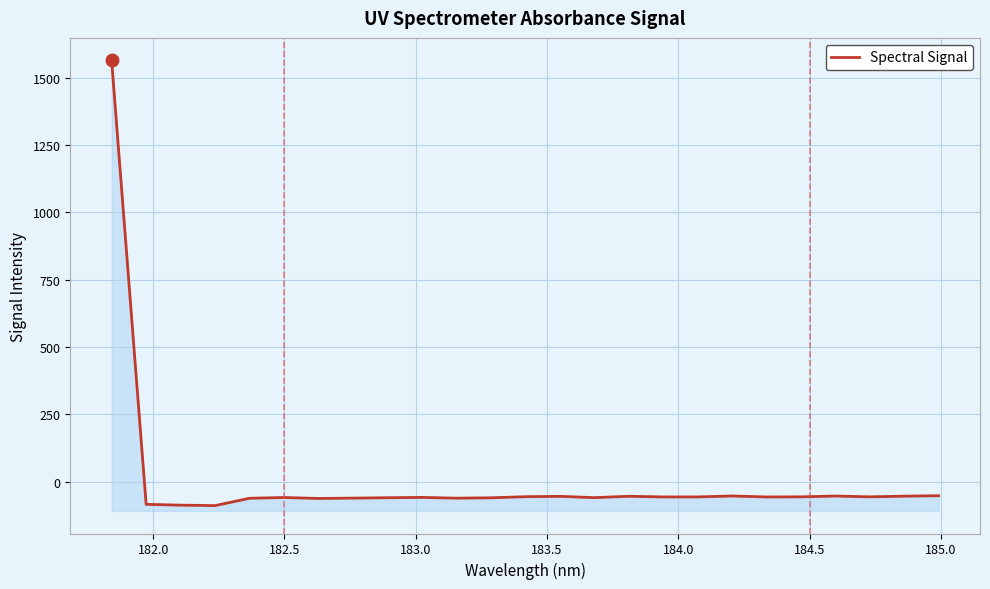

True or false: there are more than 1 points higher than both neighbors.

True